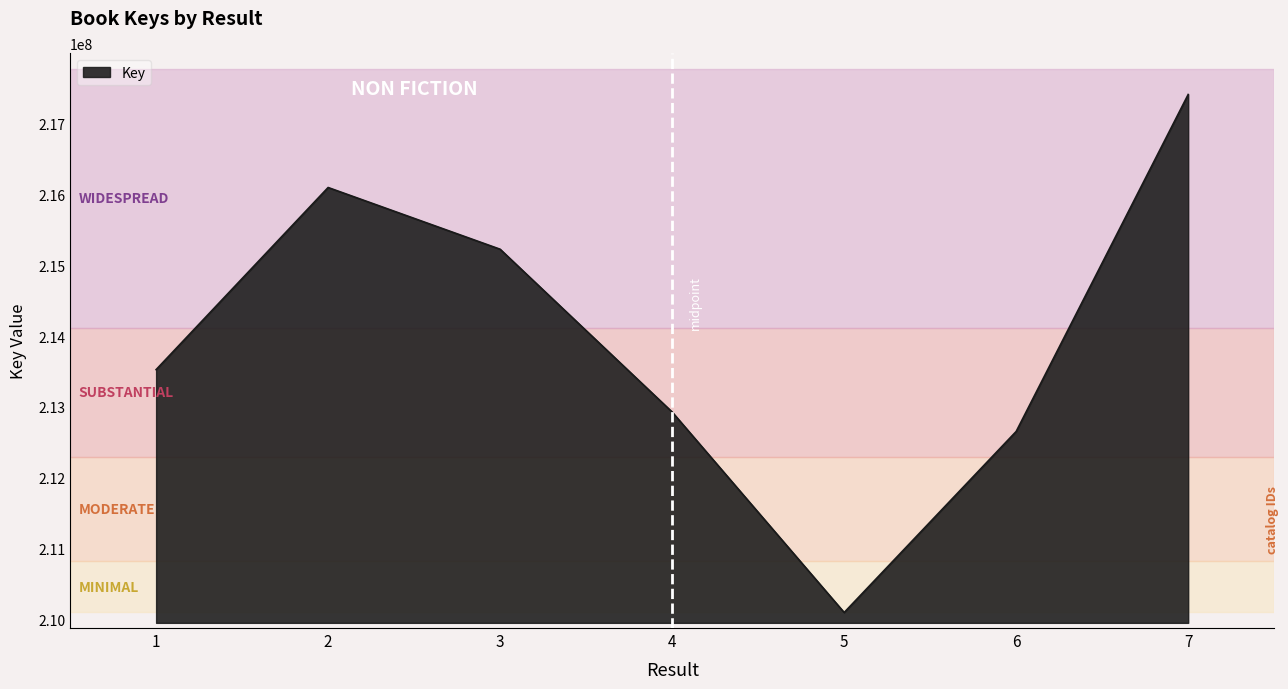

What is the approximate value at 1?

213525936